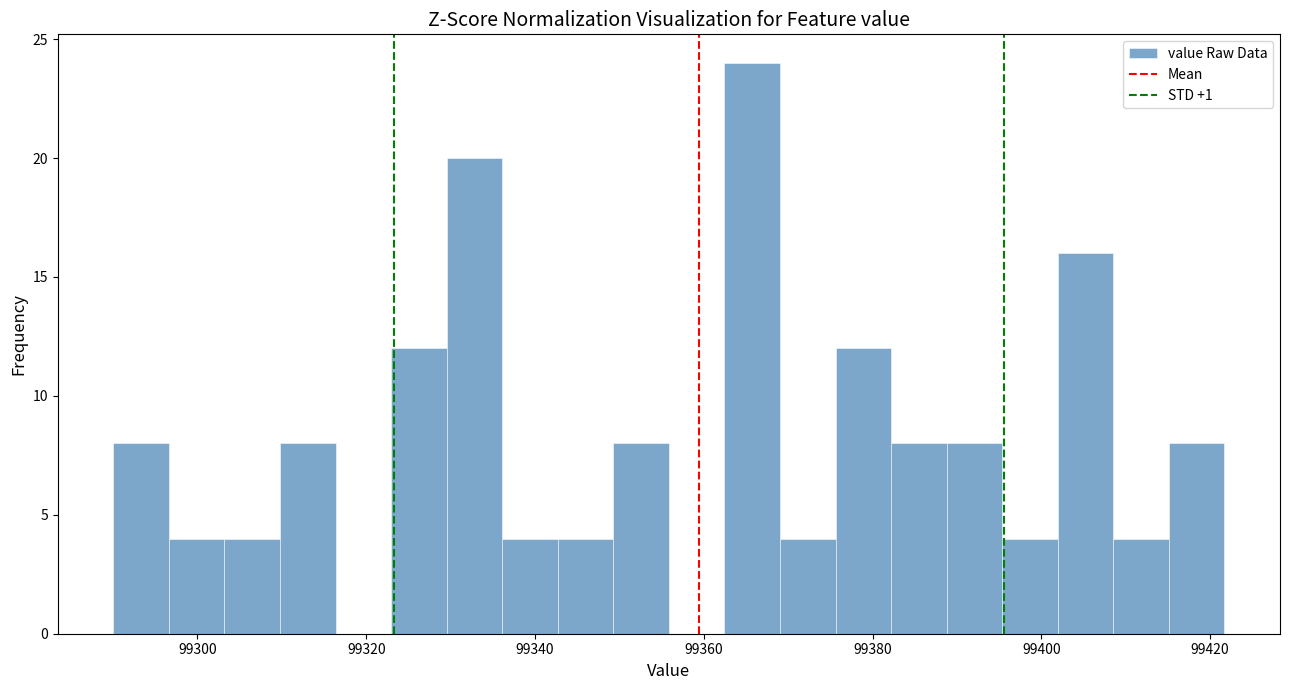

Around what value on the x-axis is the tallest bar? Give the approximate position of its centre, as read against the axis.

99366